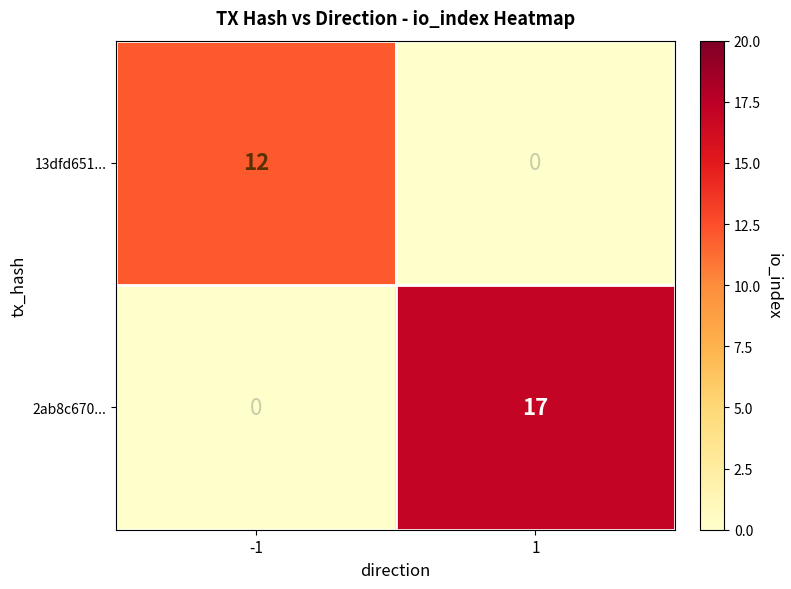

Count the number of data series in this chart.

2